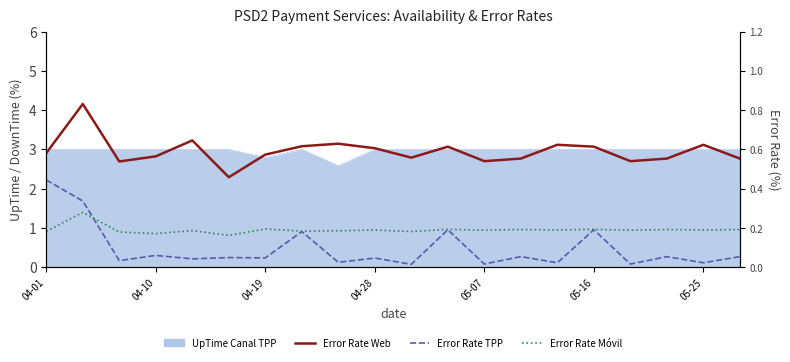

Between 7 and 17, which series saw the biggest shift?

Error Rate TPP